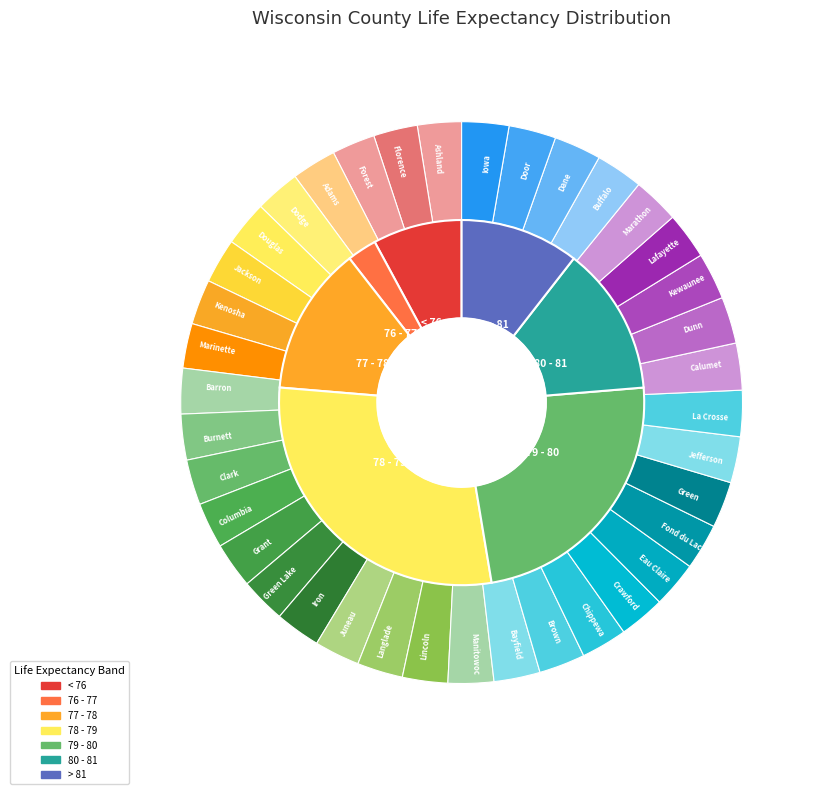

Which category has the biggest portion of the pie?

Buffalo